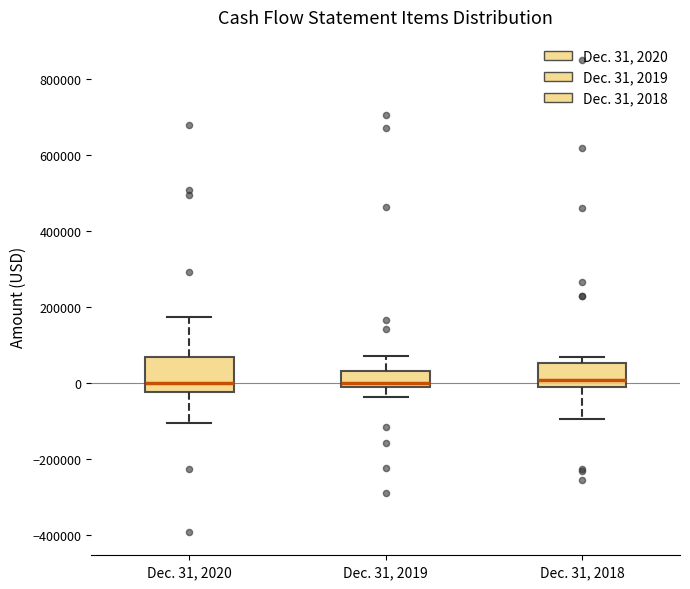

Where is the lower edge of the box for Dec. 31, 2018 on the y-axis? The values are not printed on the chart, so give them approximately, as read against the axis.

-20000